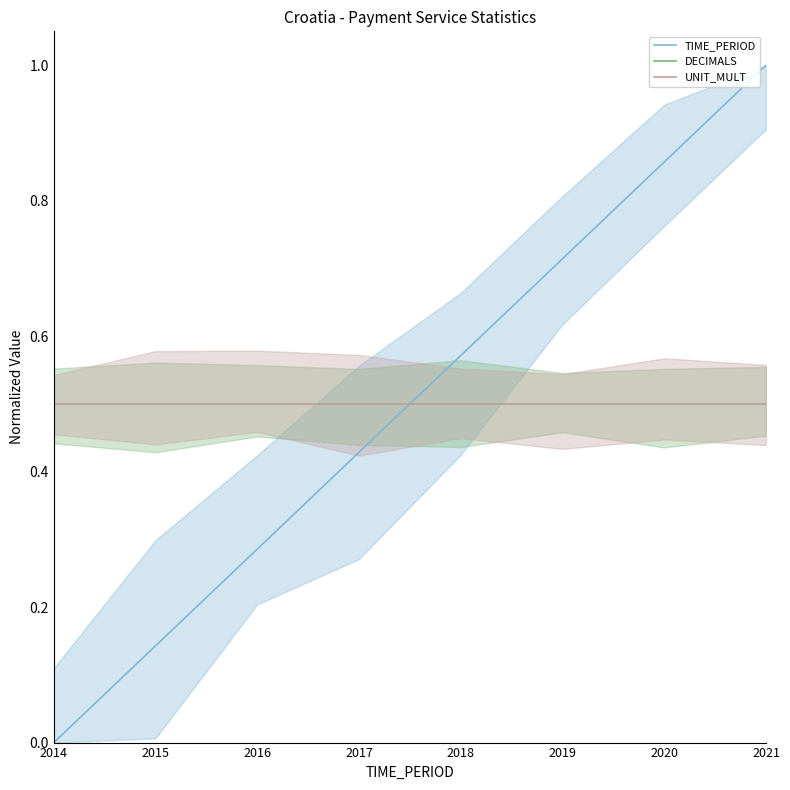

Is it true that TIME_PERIOD equals 1.2 at 2019?

False